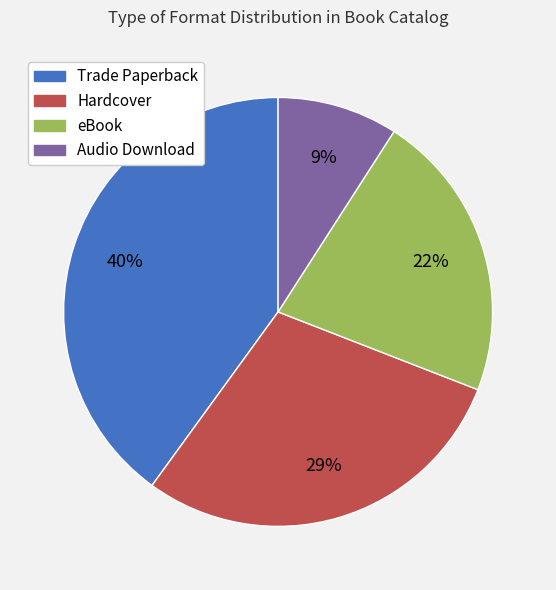

How many slices are in this pie chart?

4